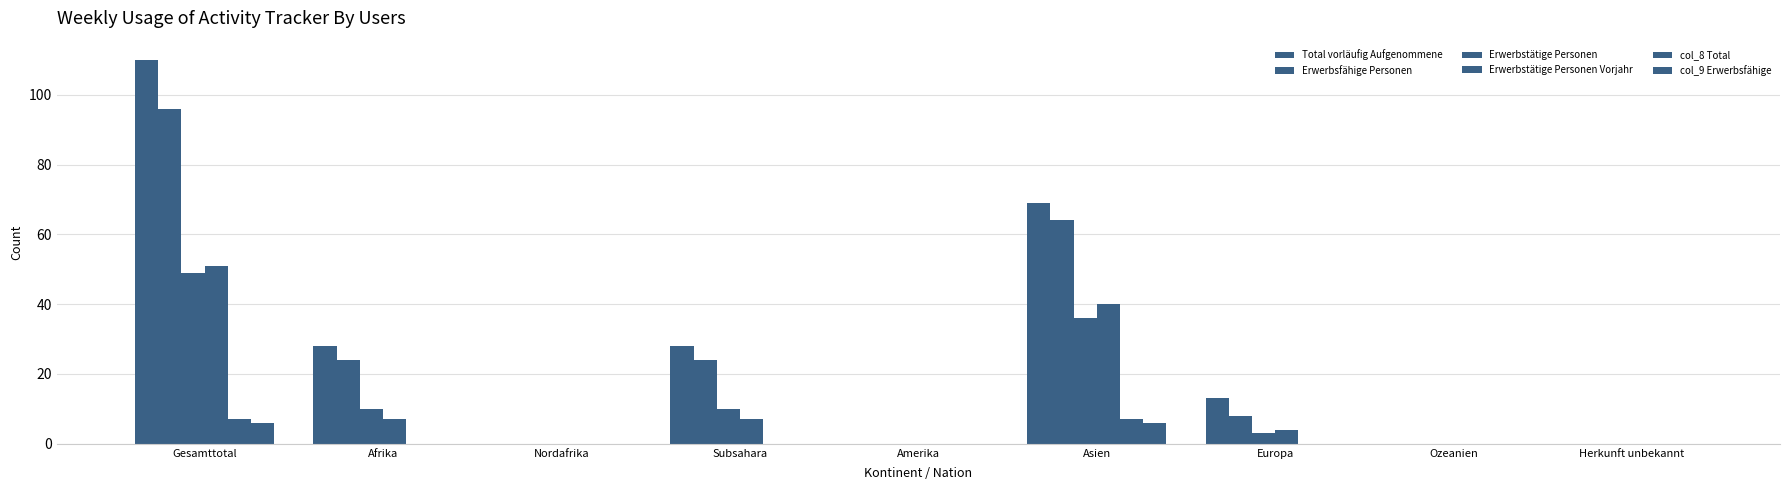

Which series has the widest spread of values?

Total vorläufig Aufgenommene